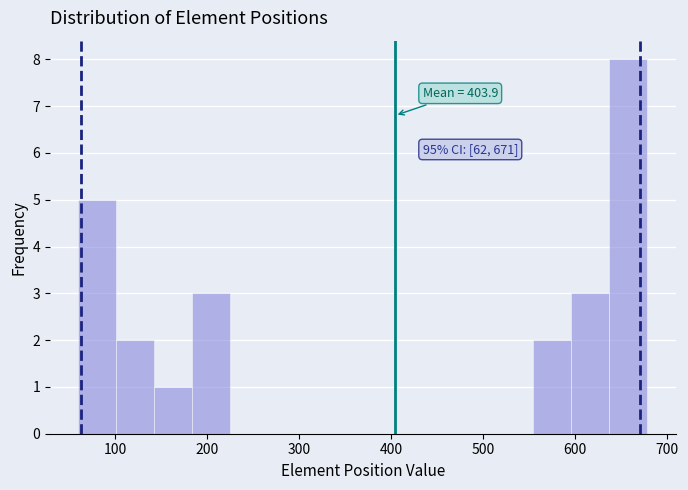

Over which range of the x-axis is the bar tallest?

640 to 680